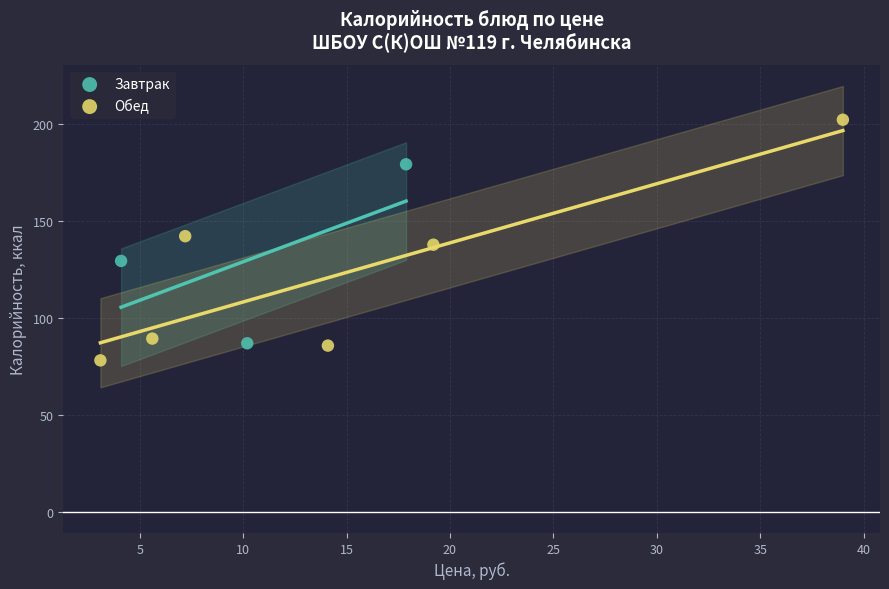

Which series contains the highest Y value?

Обед